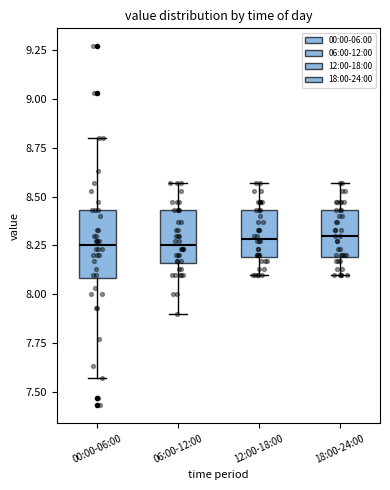

Where is the lower edge of the box for 00:00-06:00 on the y-axis? The values are not printed on the chart, so give them approximately, as read against the axis.

8.10